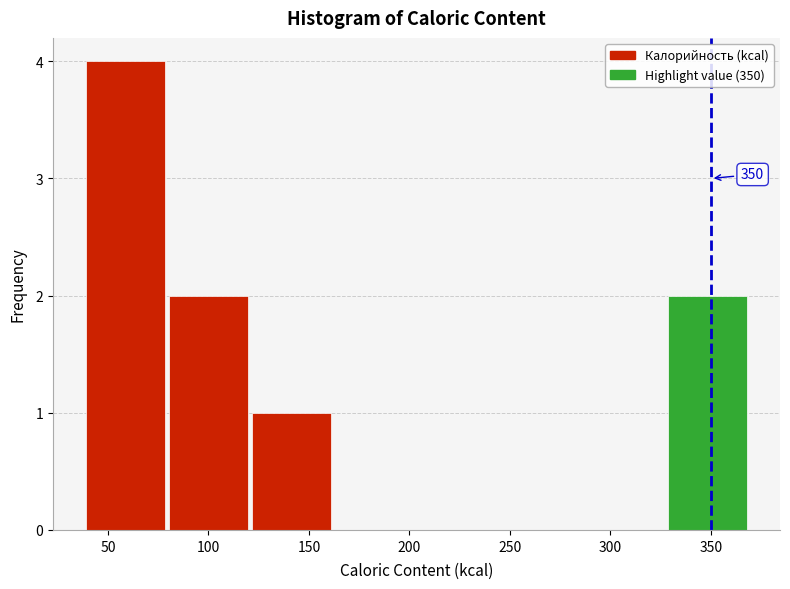

Which range on the x-axis has the tallest bar?

40 to 80